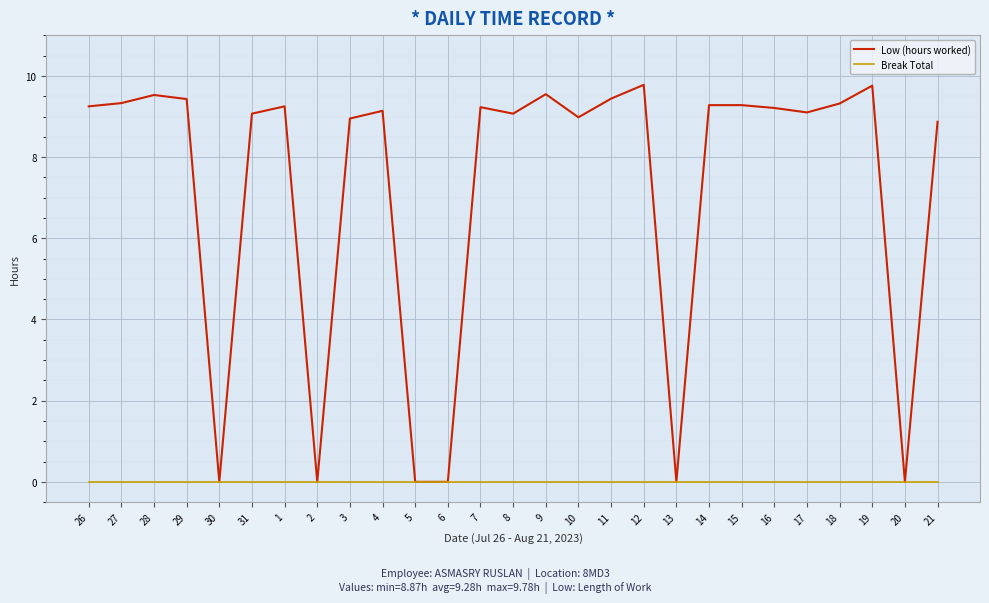

What is the greatest value displayed?

9.8